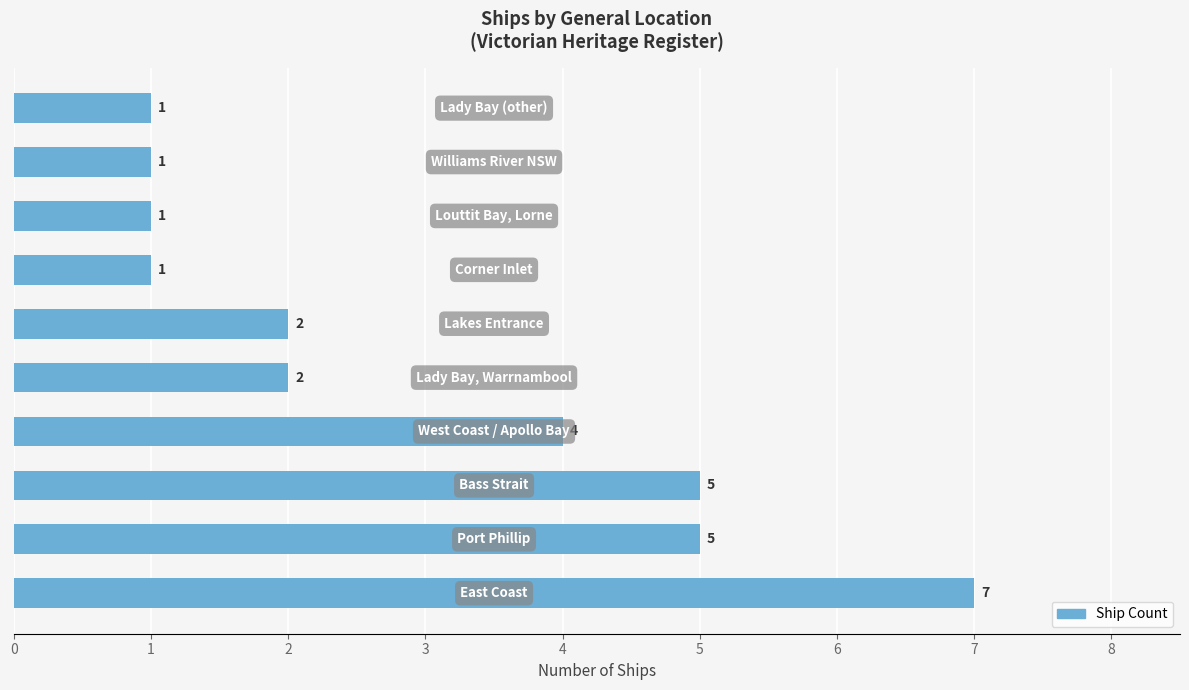

What is the average value?

3